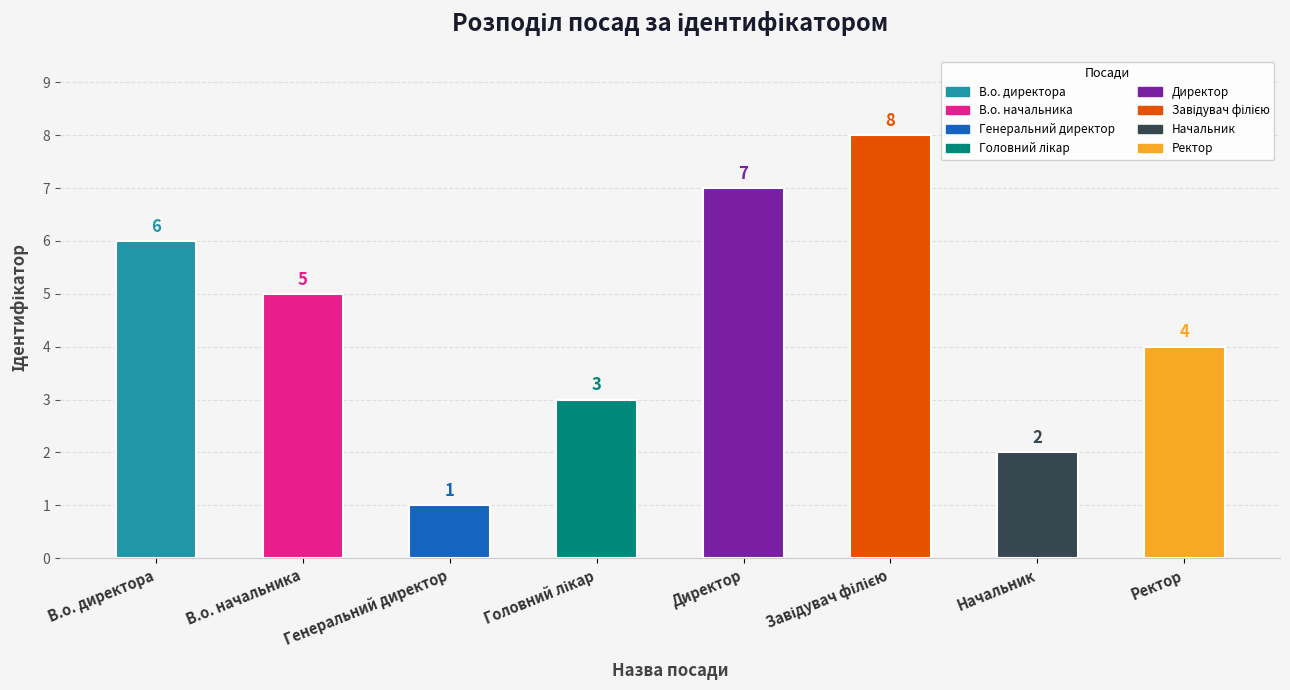

What is the difference between the values at Завідувач філією and В.о. директора?

2